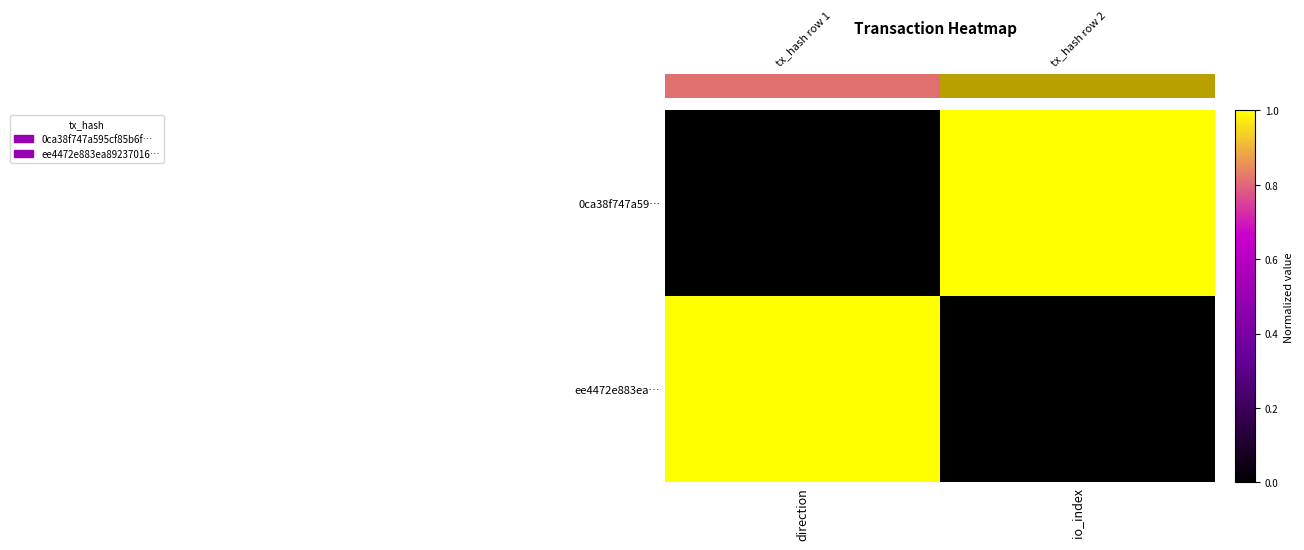

At how many categories does at least one series exceed 0?

2